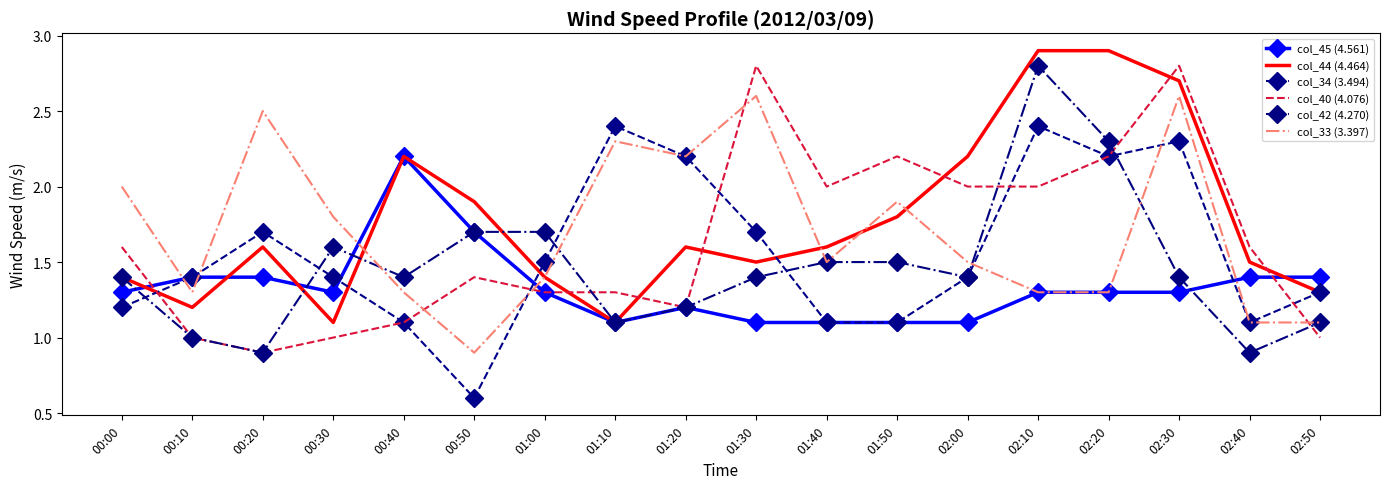

What position from the right is 02:00?

6